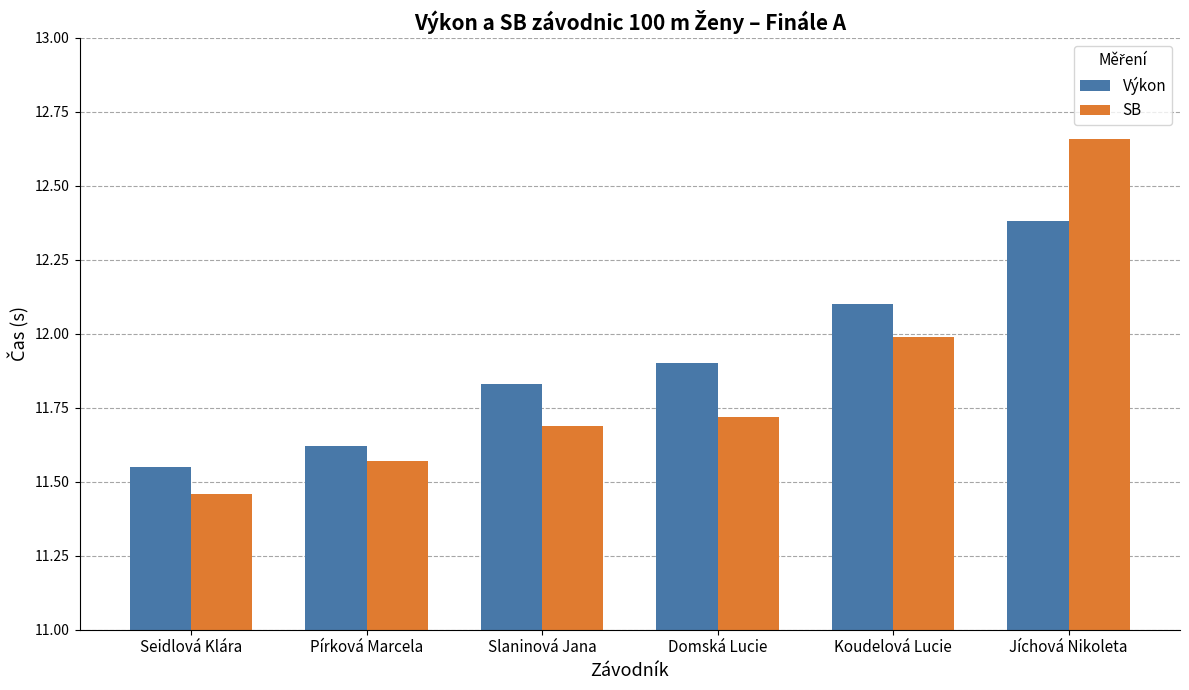

At how many categories does at least one series exceed 12?

2